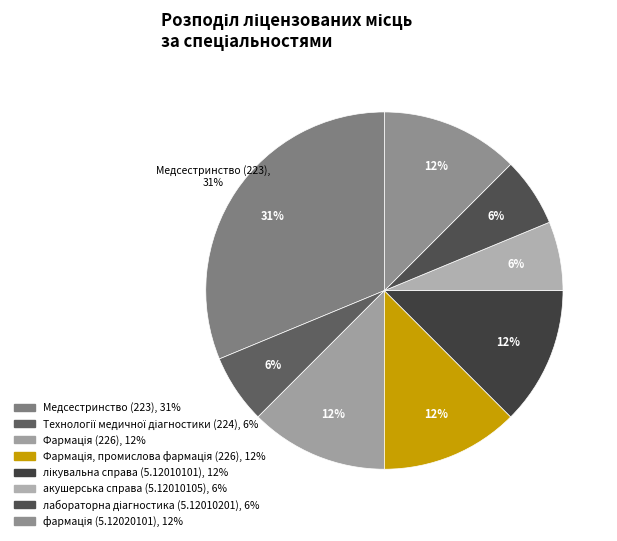

To the nearest percent, what is the difference between the largest and smallest slice percentages?

25%